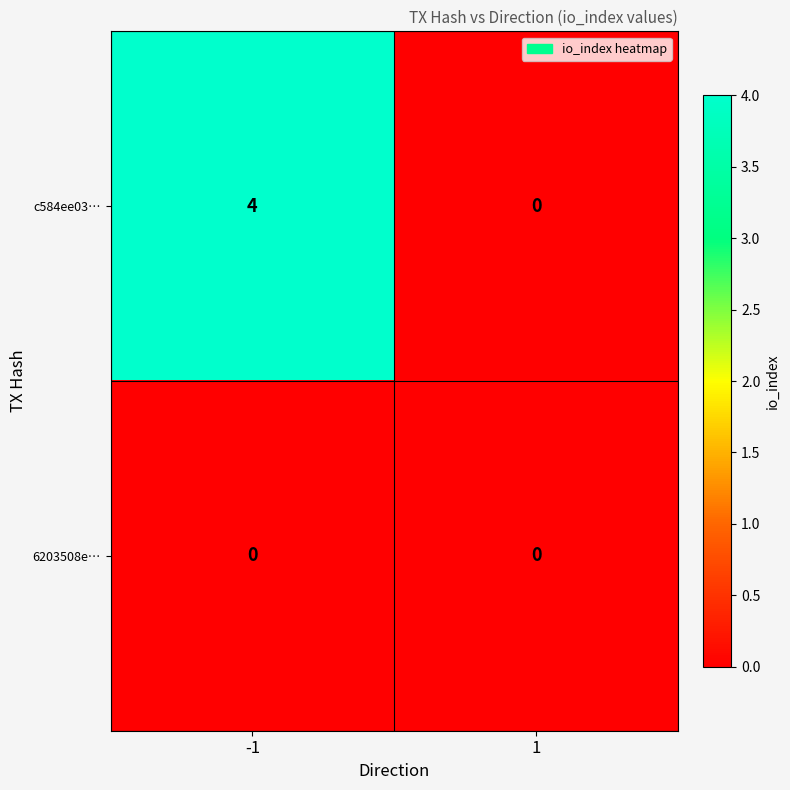

Which series has the largest range (max minus min)?

c584ee03…